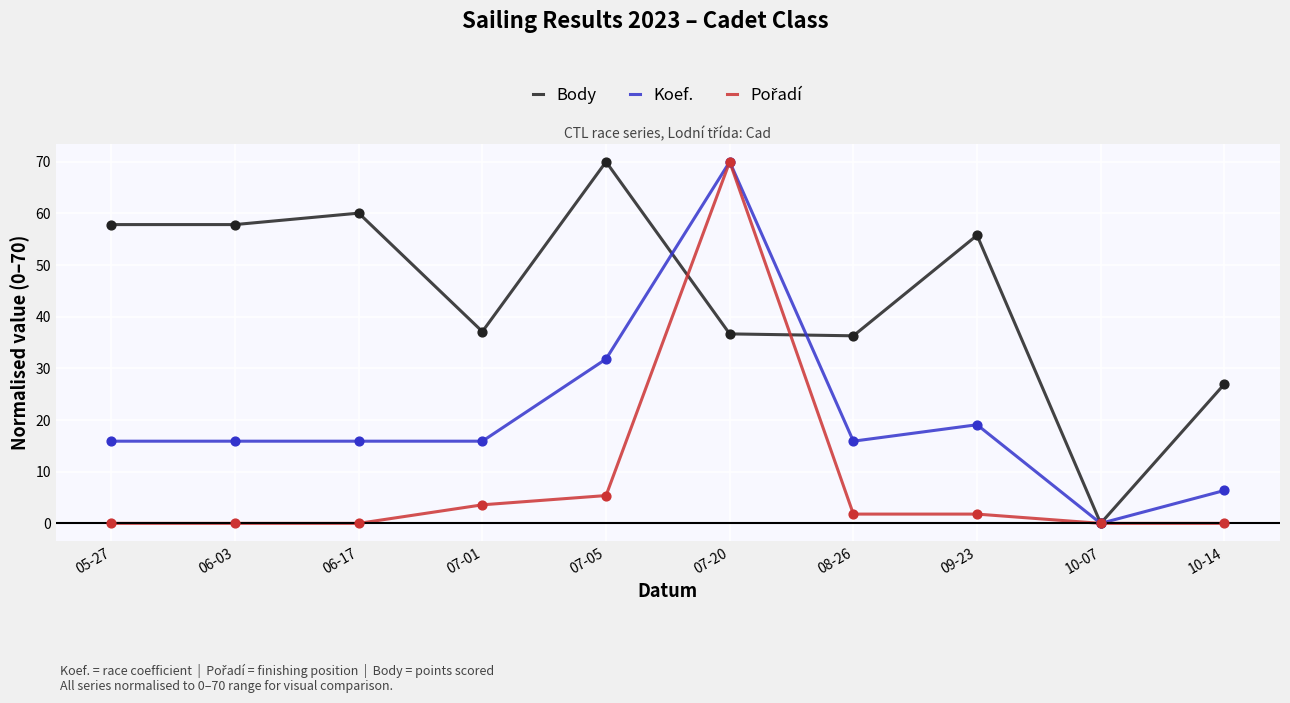

What is the spread (max minus min) of values at 06-17?

60.1